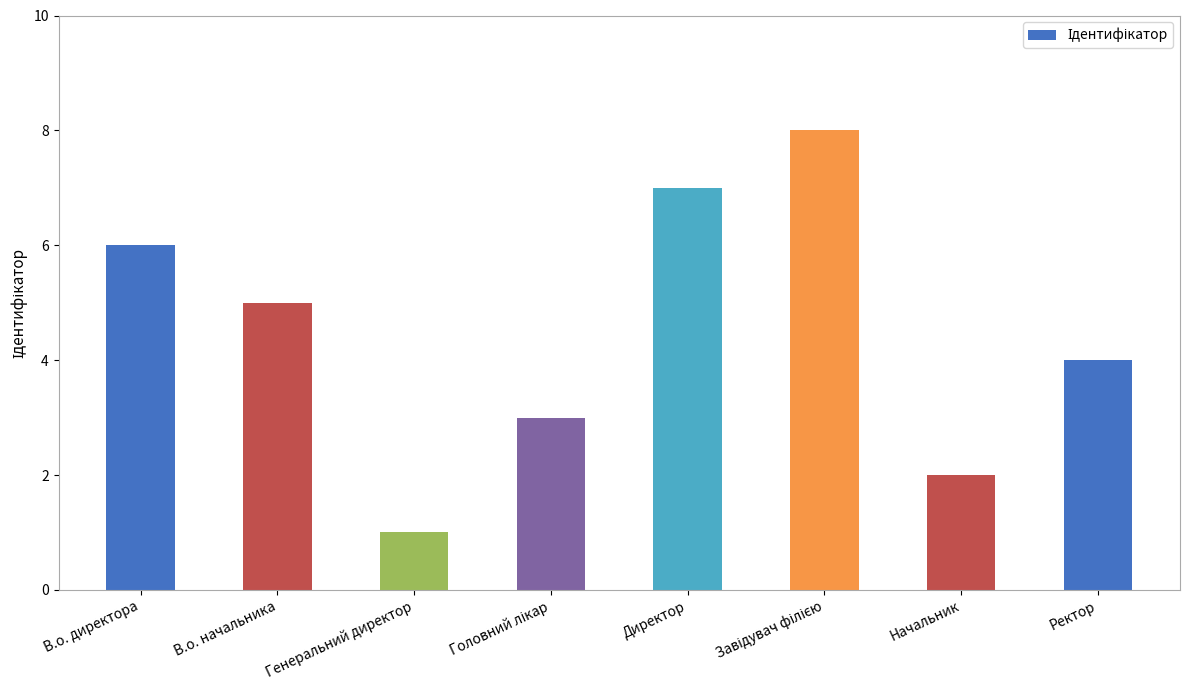

What is the value of the 1st bar from the left?

6